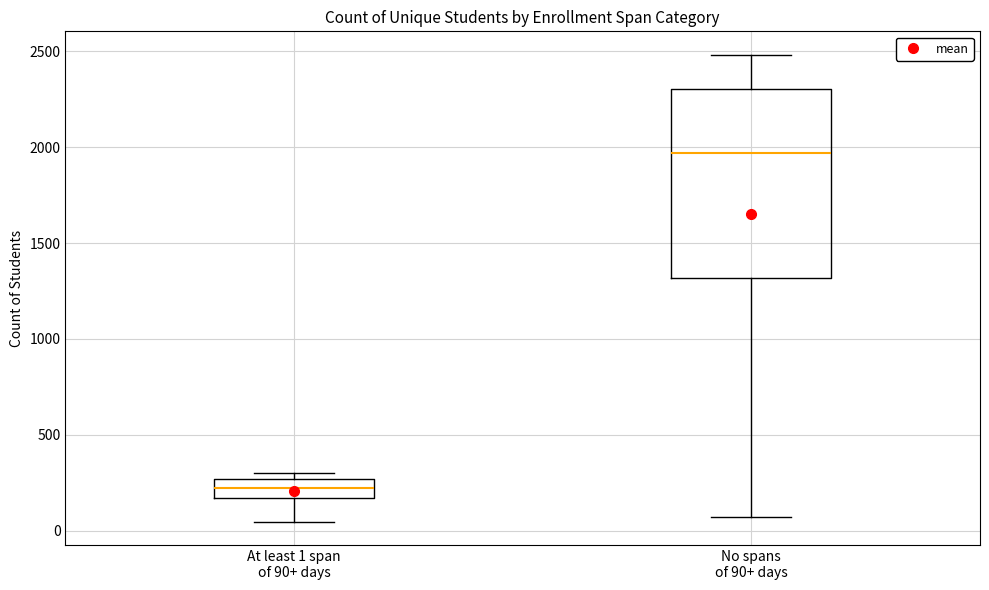

Where is the lower edge of the box for No spans of 90+ days on the y-axis? The values are not printed on the chart, so give them approximately, as read against the axis.

1300